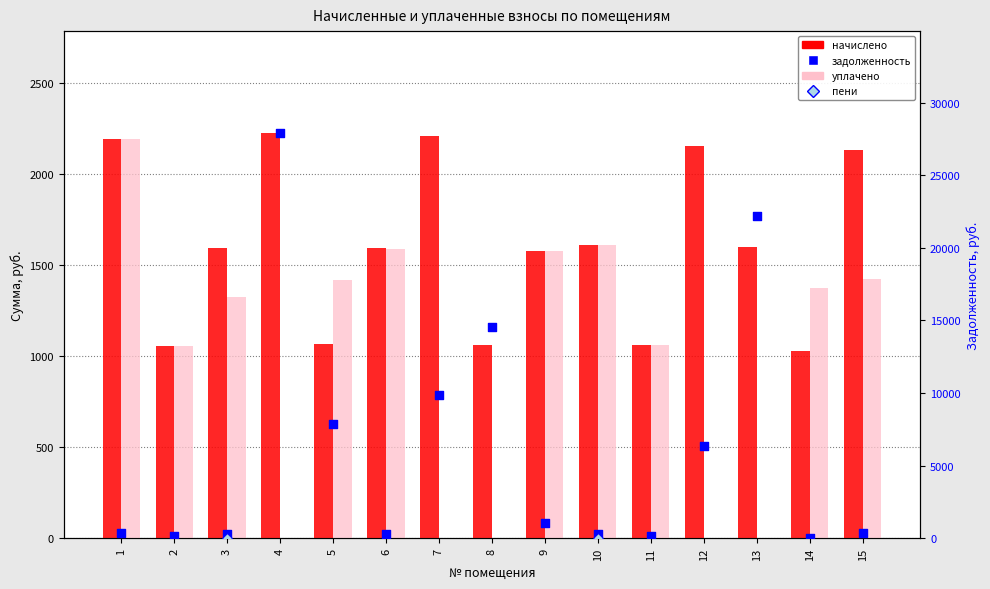

Which series has the widest spread of Y values?

уплачено